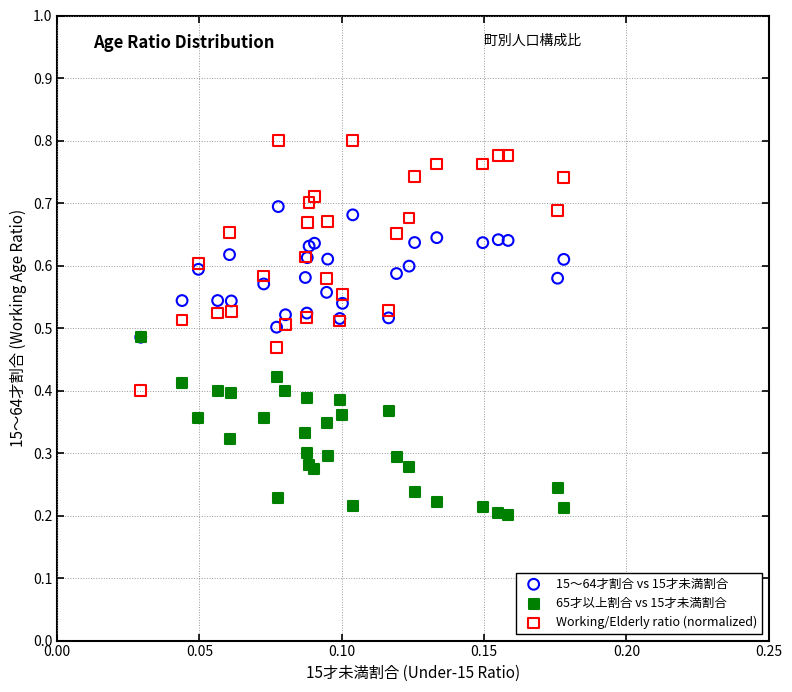

Which series has the widest spread of Y values?

Working/Elderly ratio (normalized)